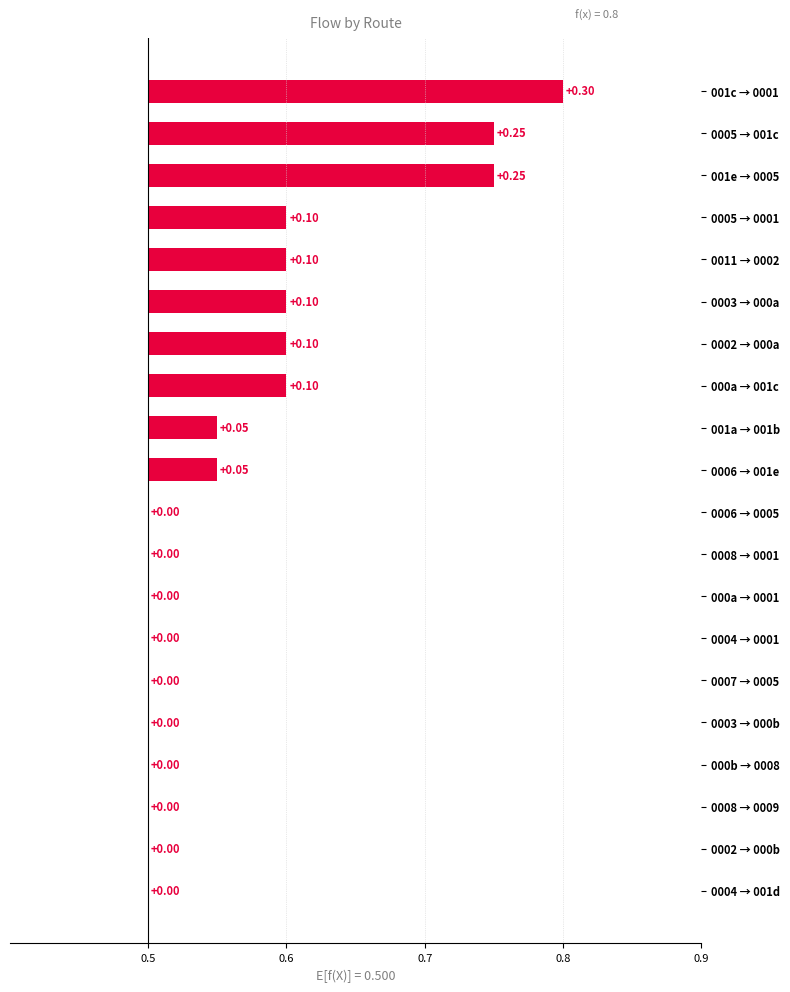

How many data points are above 0?

10